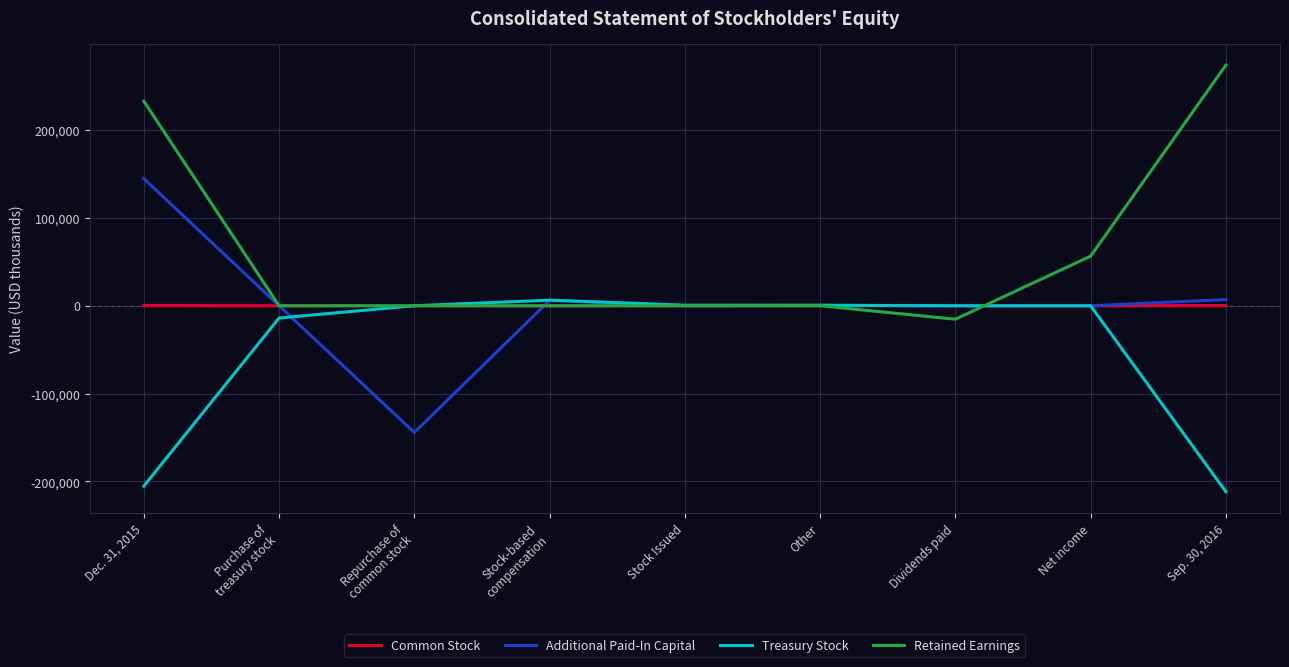

What is the smallest value displayed?

-211662